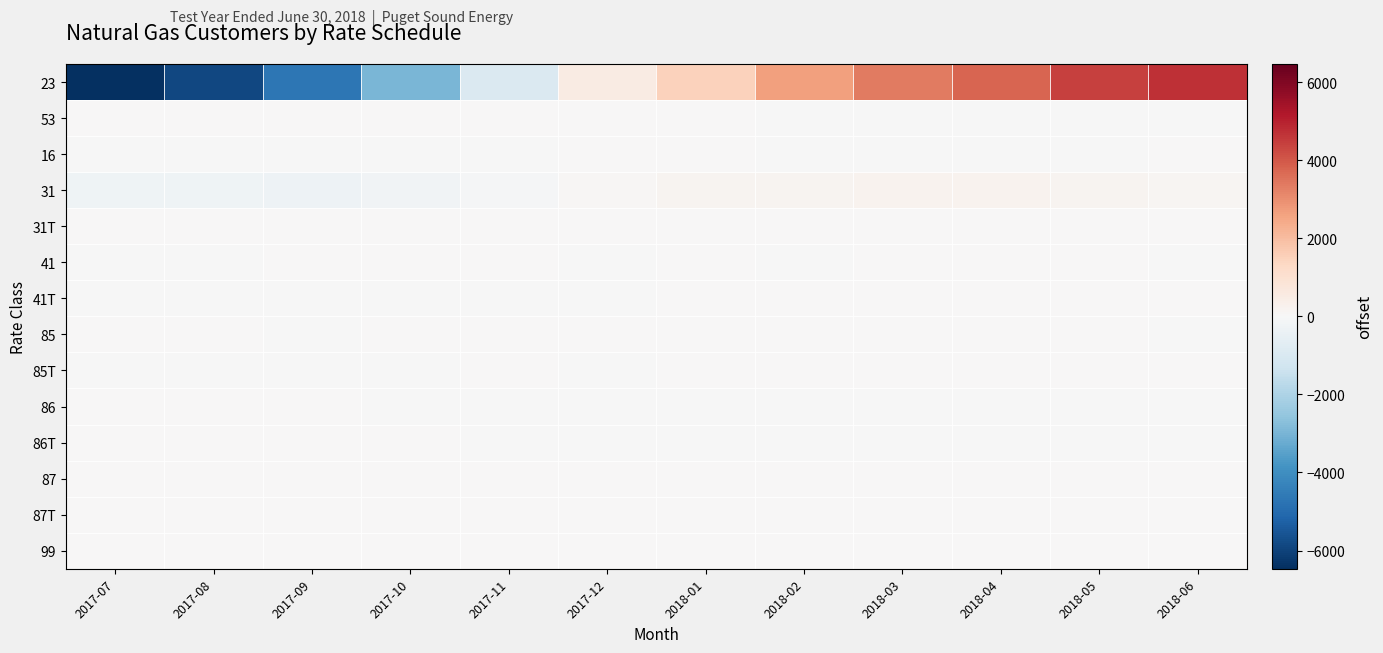

Between 2017-08 and 2017-11, which series saw the biggest shift?

23